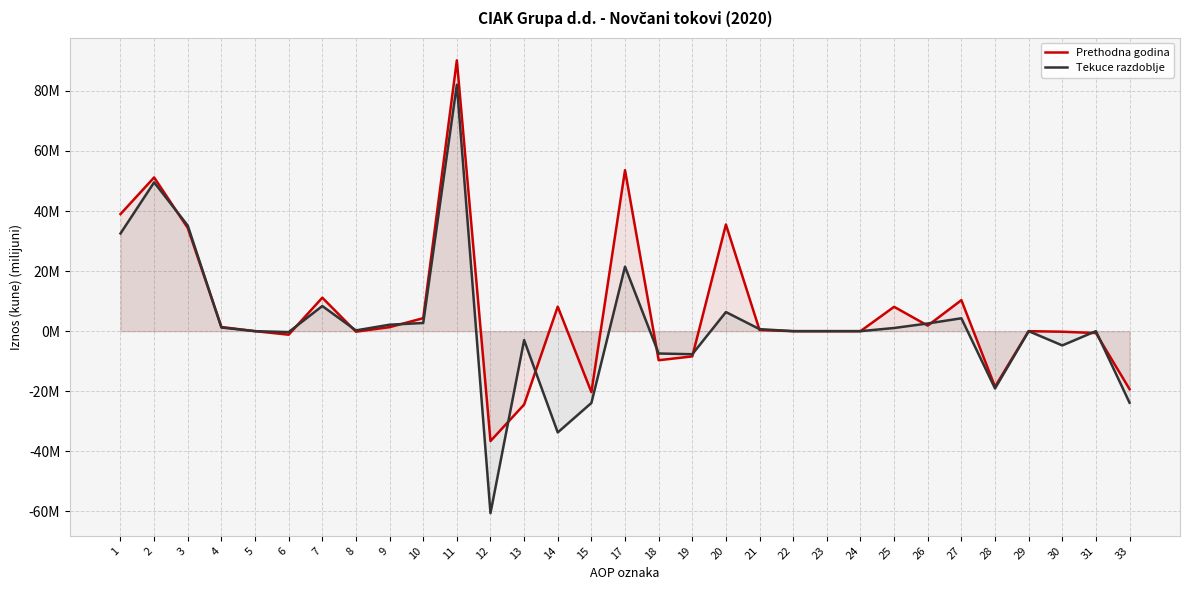

What is the difference between the second highest and minimum values in the Prethodna godina series?

90.2